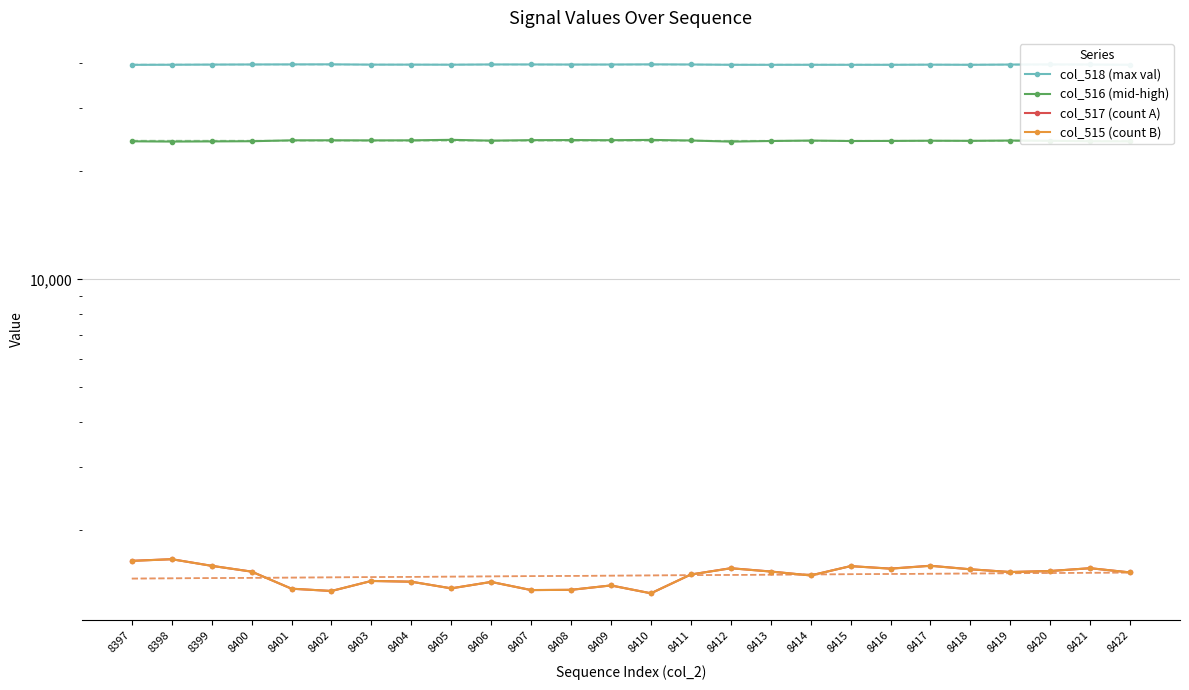

What is the maximum value for col_516 (mid-high)?

24489